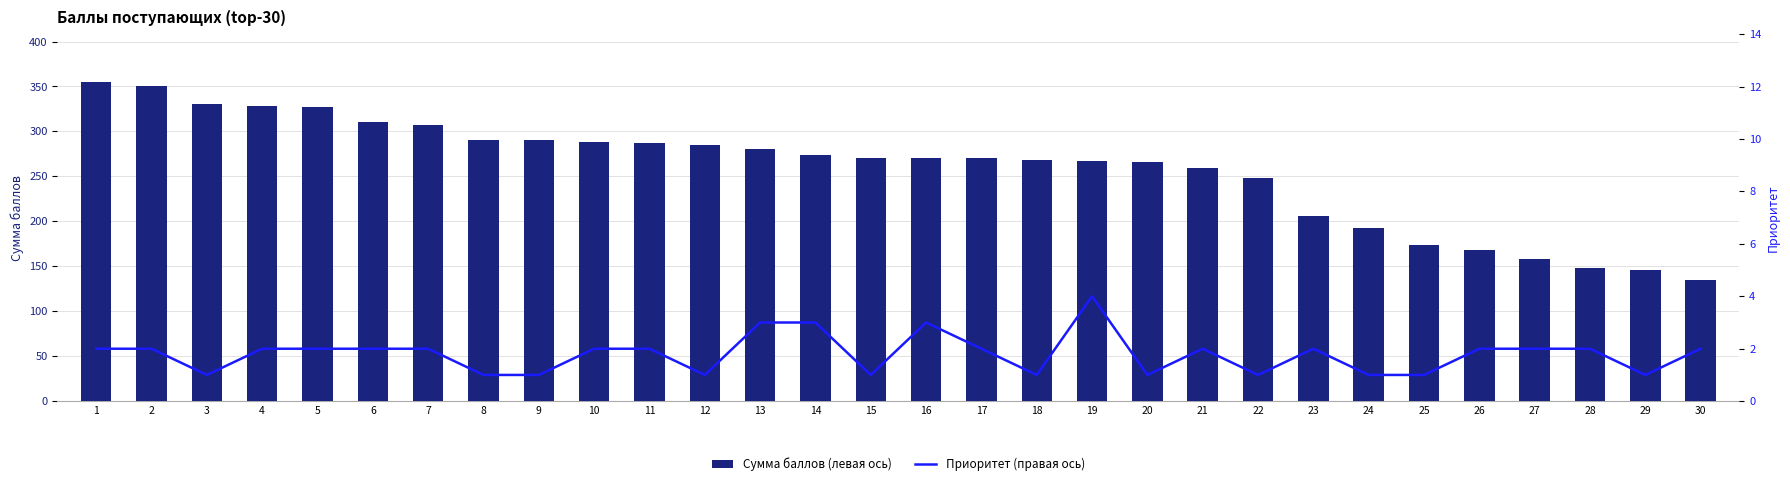

What is the value of the Приоритет (правая ось) bar at the 2nd from the left?

2